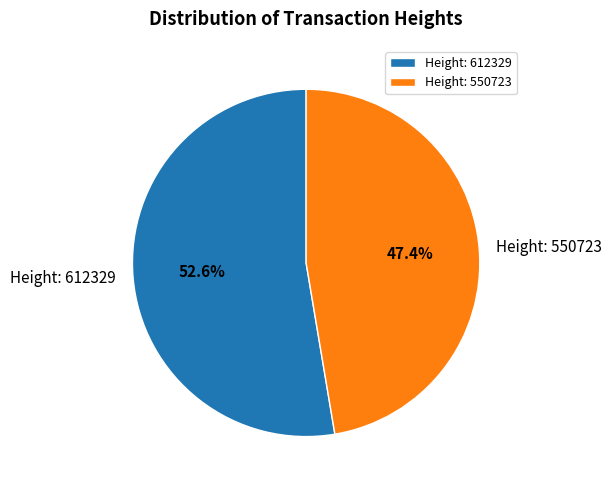

True or false: Height: 550723 accounts for 47% of the total.

True